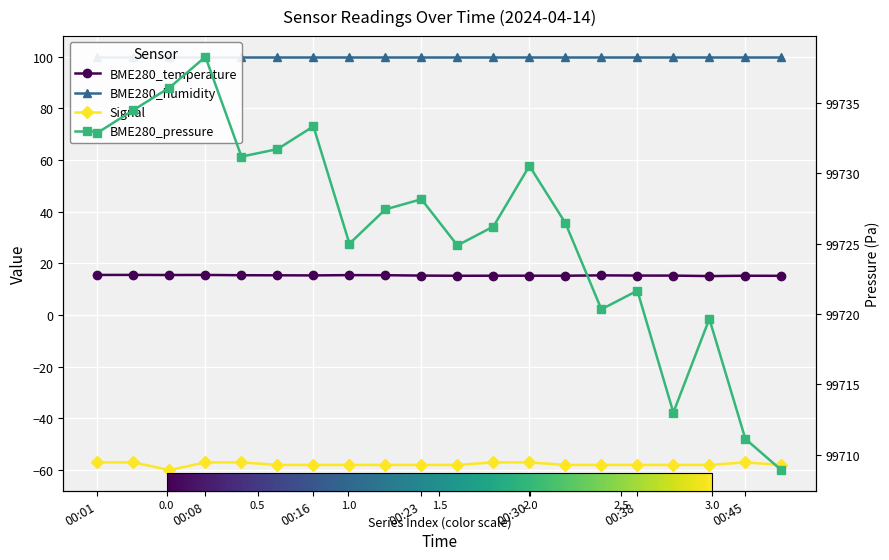

True or false: BME280_pressure has a value of 21120.4 at 13.

False